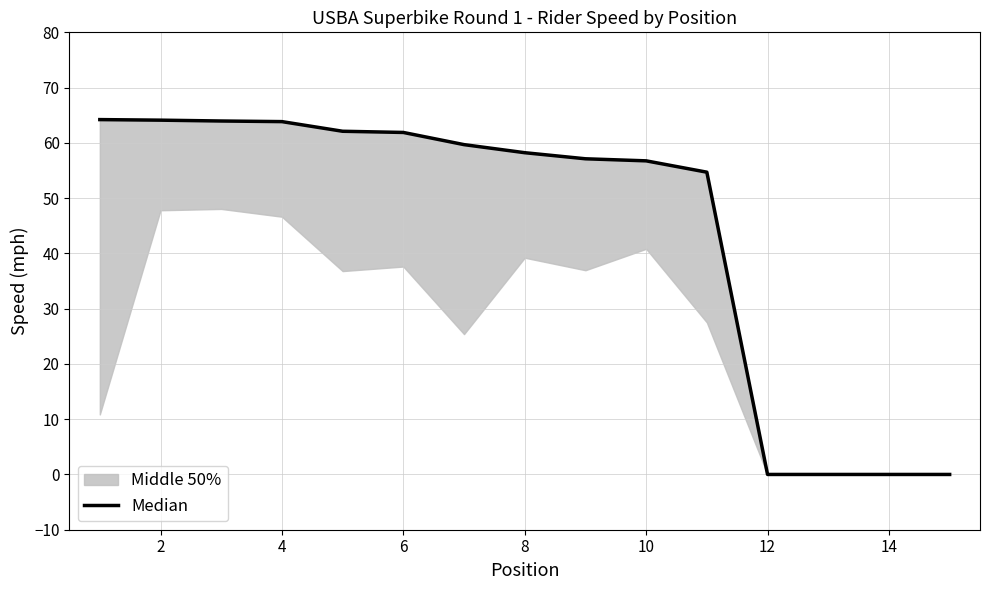

How many lines are shown in the chart?

1